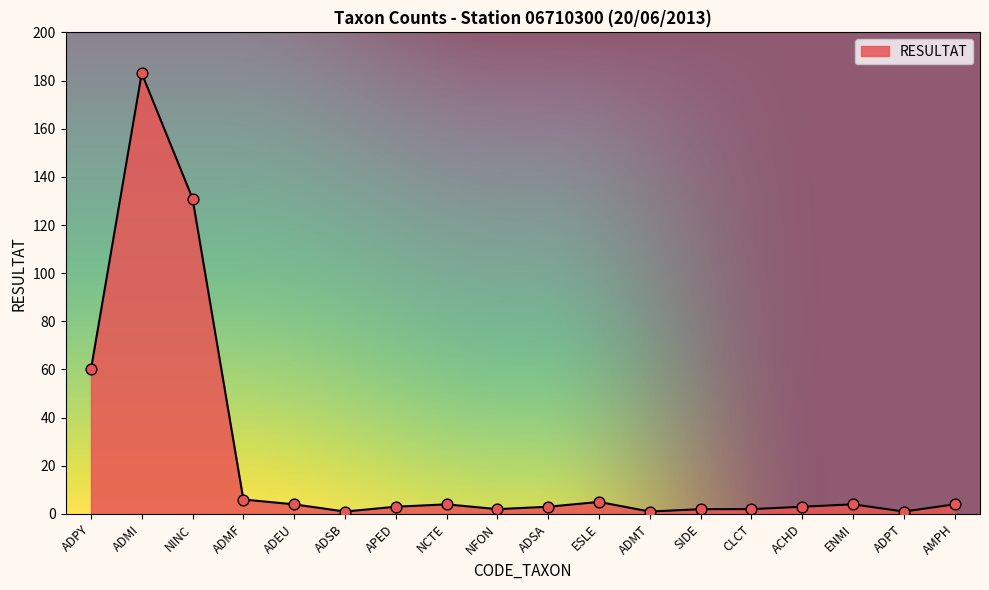

Which has a higher value, ADMI or NCTE?

ADMI